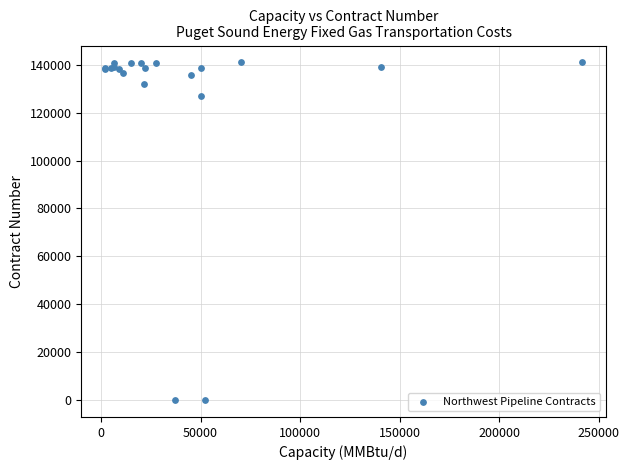

What Y value in the scatter plot is closest to 70487?

127115